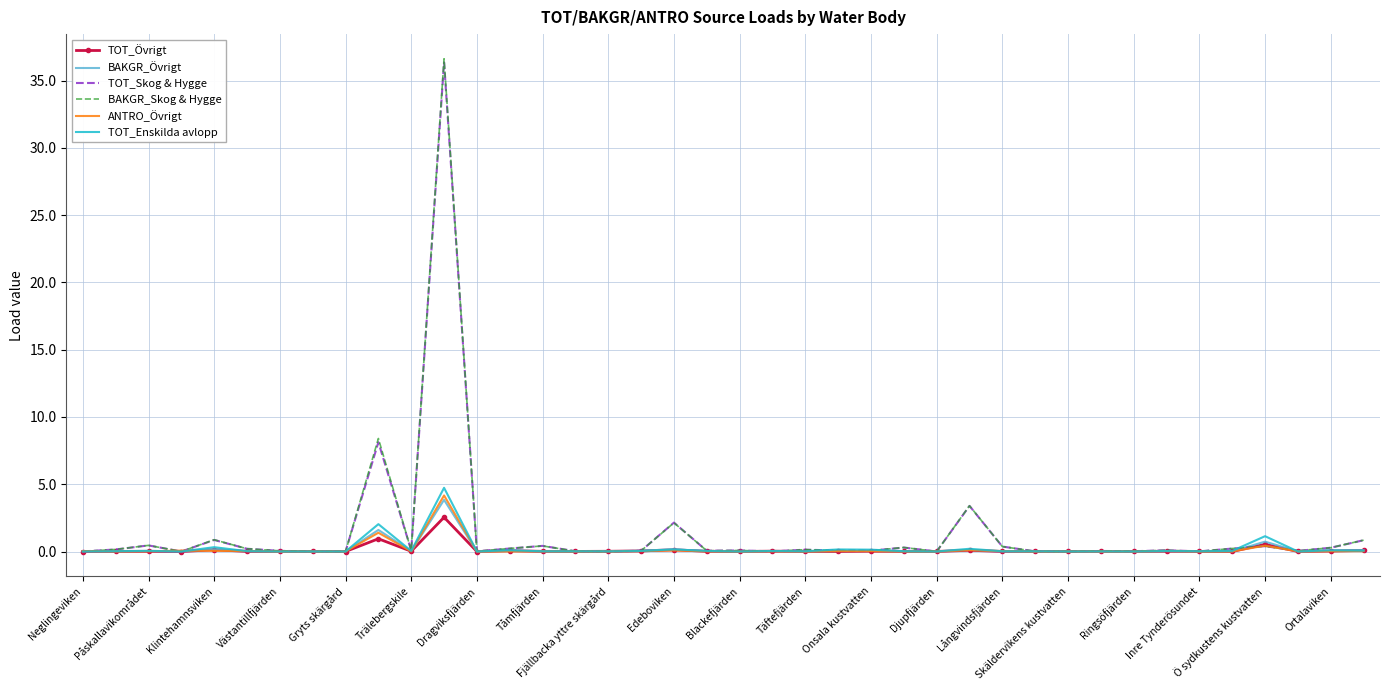

Which series has the widest spread of values?

BAKGR_Skog & Hygge